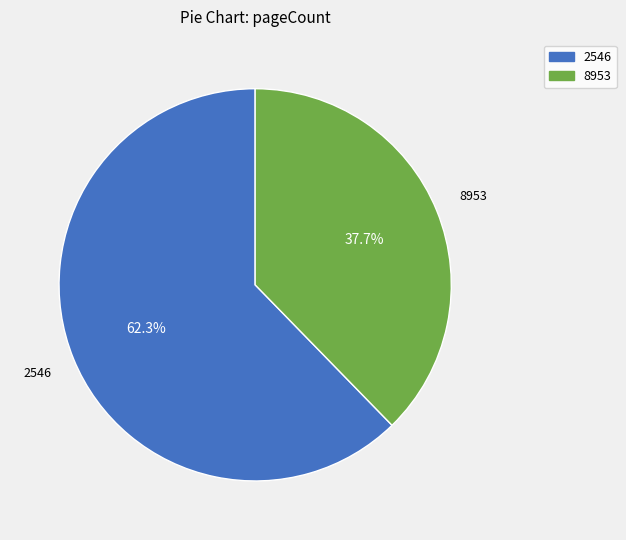

What percentage is NOT represented by 8953?

62.3%